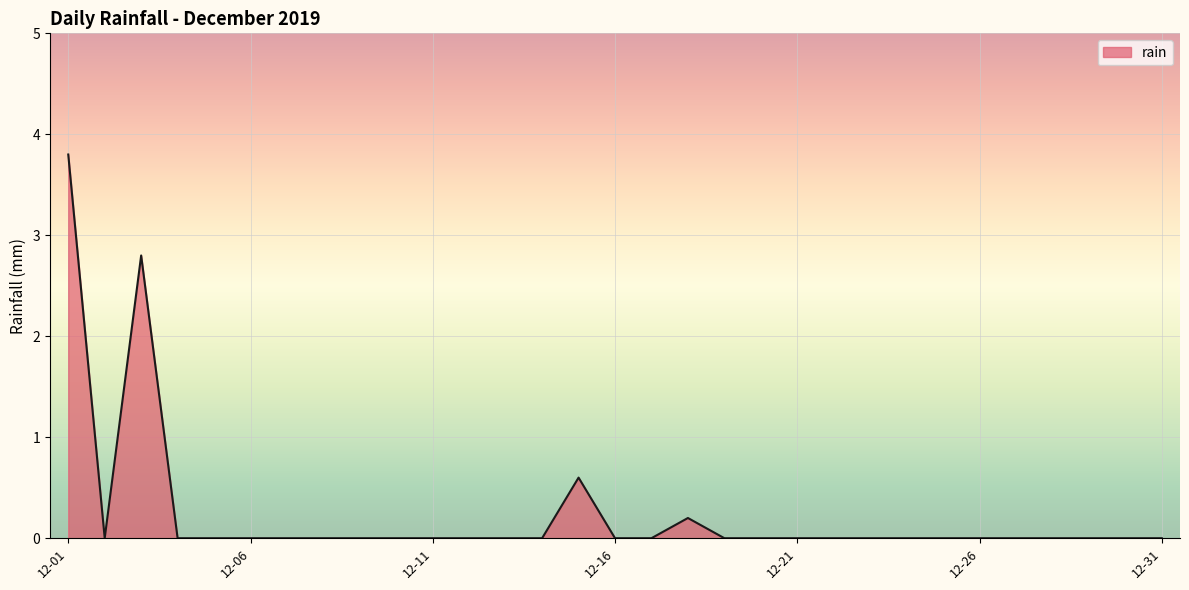

What is the greatest value displayed?

3.8